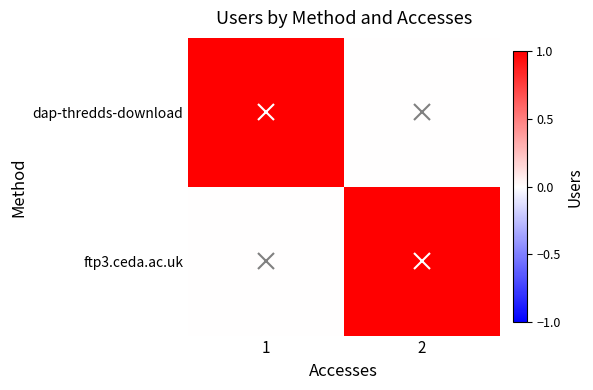

Which label corresponds to the largest value in the chart?

1